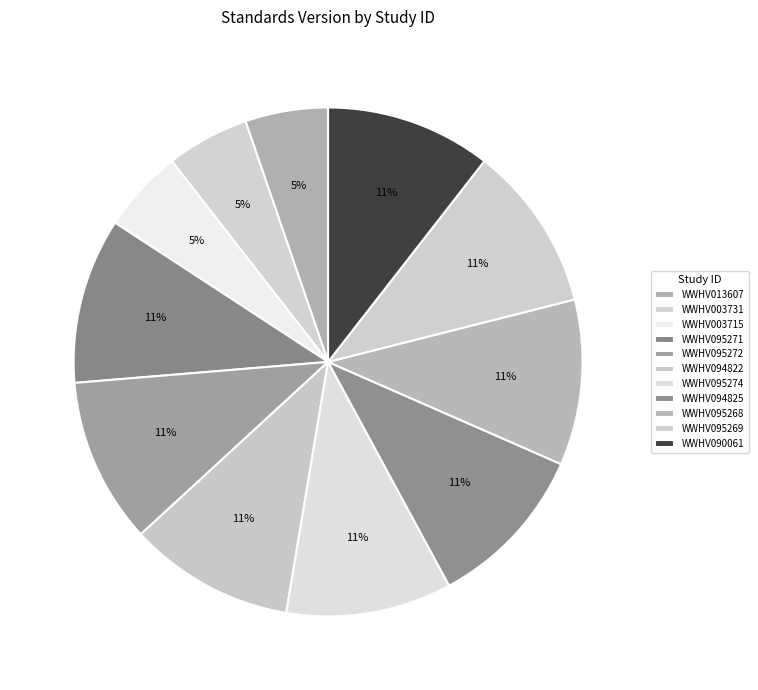

Does WWHV095272 account for over 50% of the chart?

No